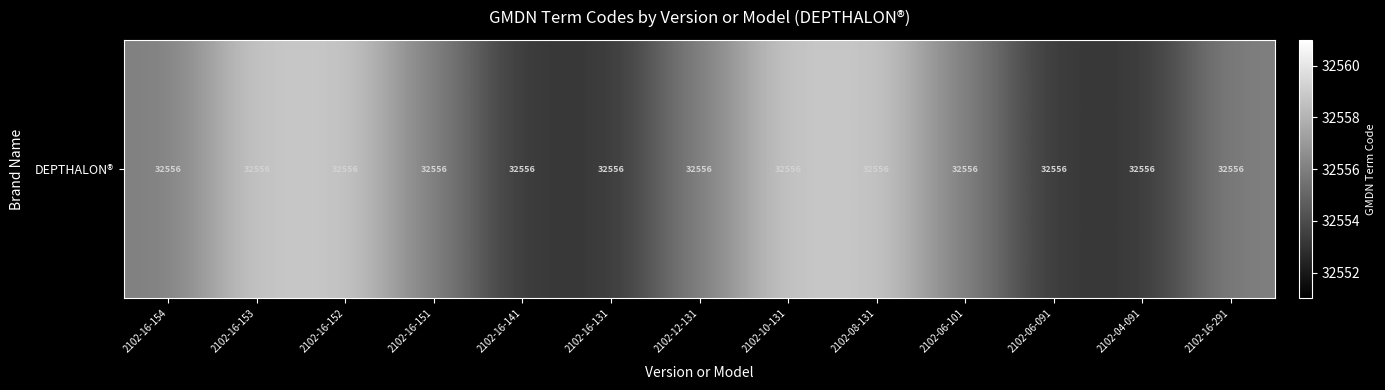

What is the sum of all values?

423228.0